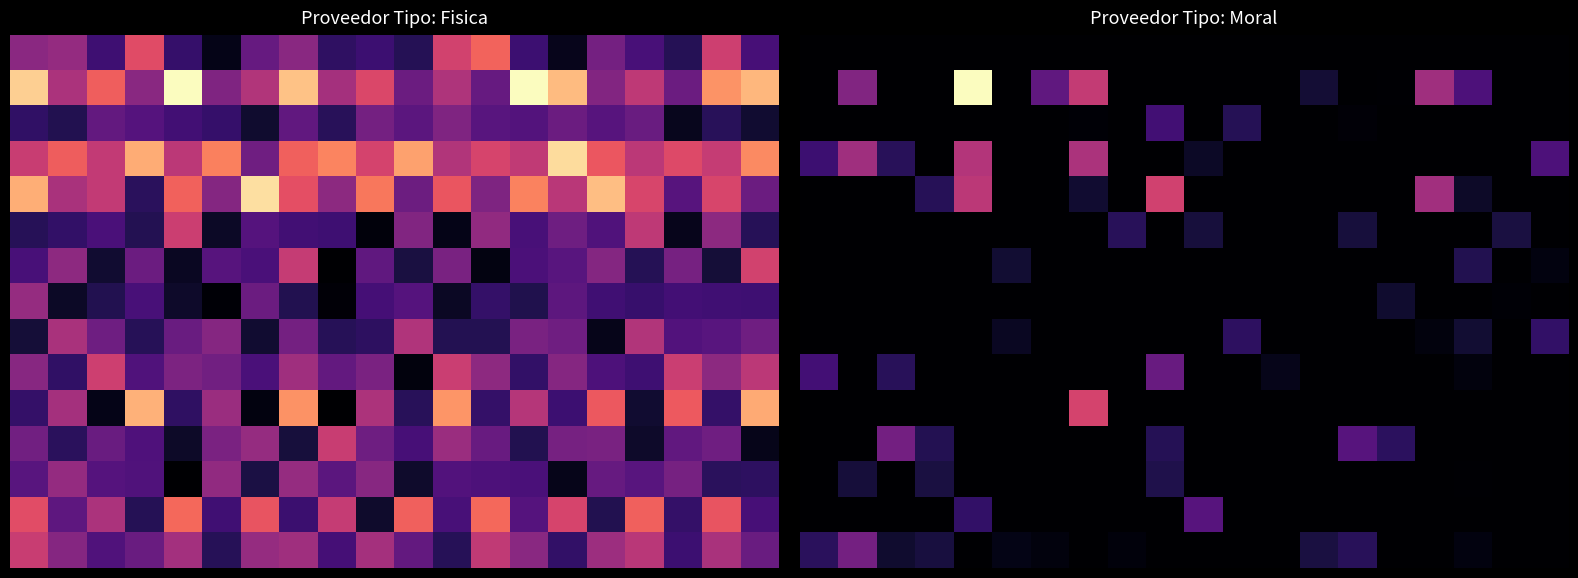

Between 4 and 17, which is larger?

4